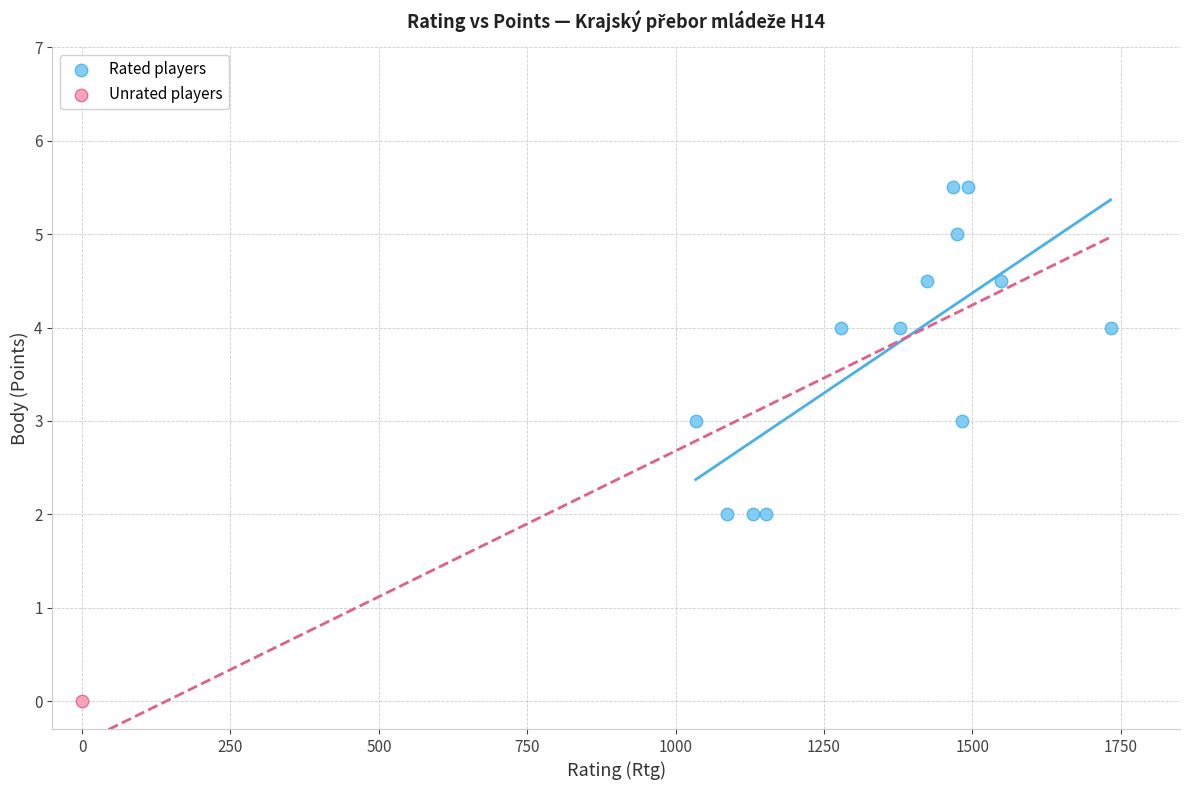

What are all the series names shown in the legend?

Rated players, Unrated players